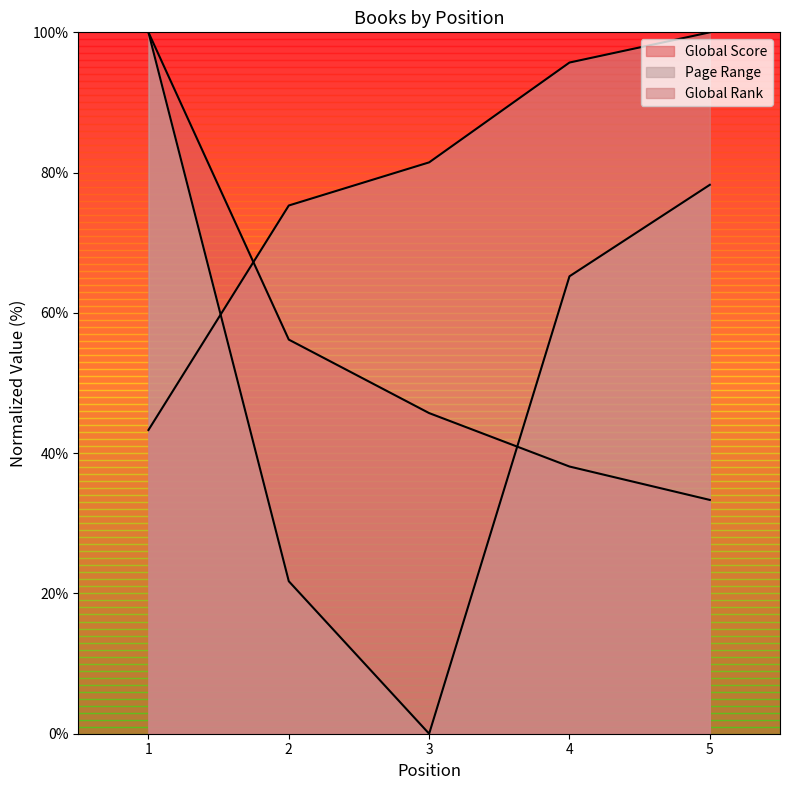

The value of Global Score at 1 is 100.0. True or false?

True